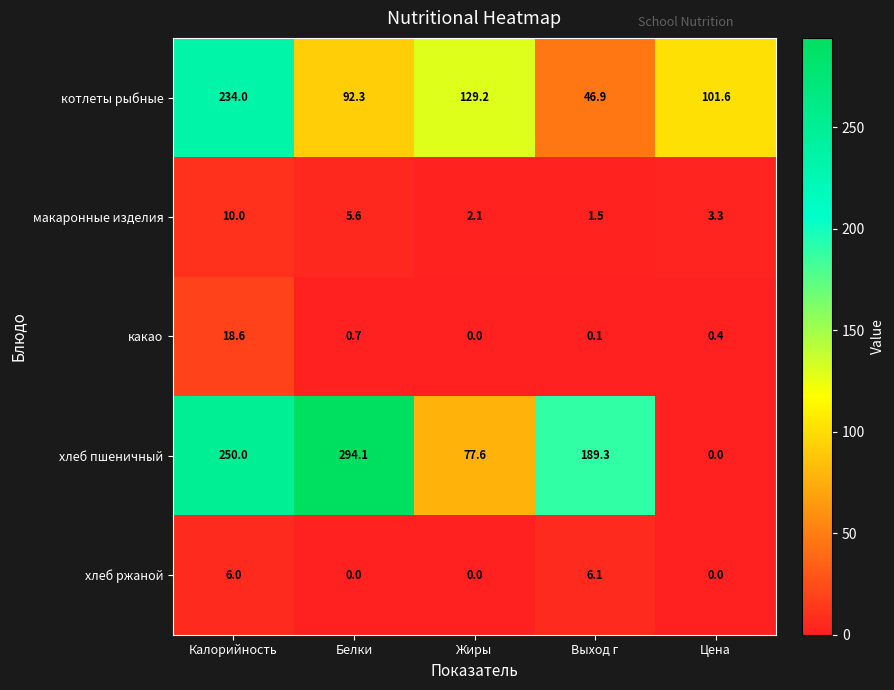

Is it true that хлеб ржаной equals -2.3 at Белки?

False